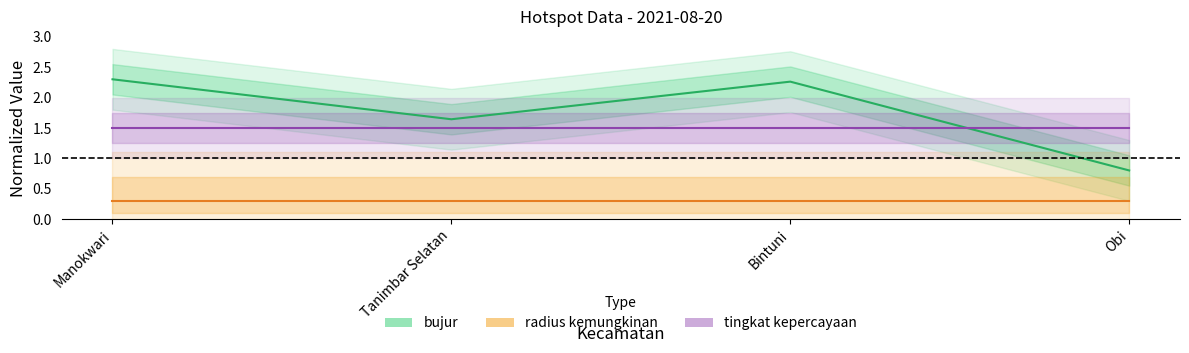

What value does the radius kemungkinan series have at Bintuni?

0.3